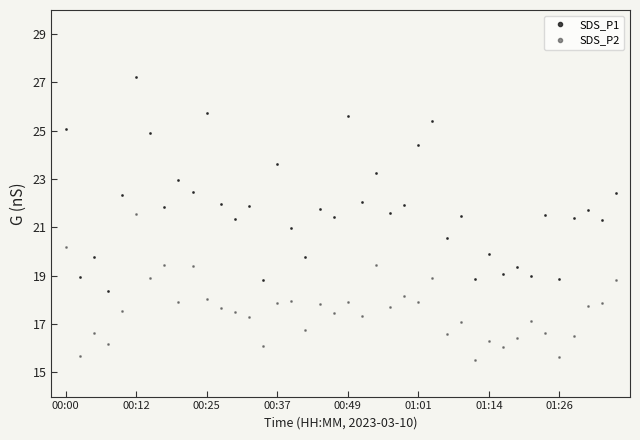

What is the difference between the second highest and second lowest values in the SDS_P1 series?

6.9